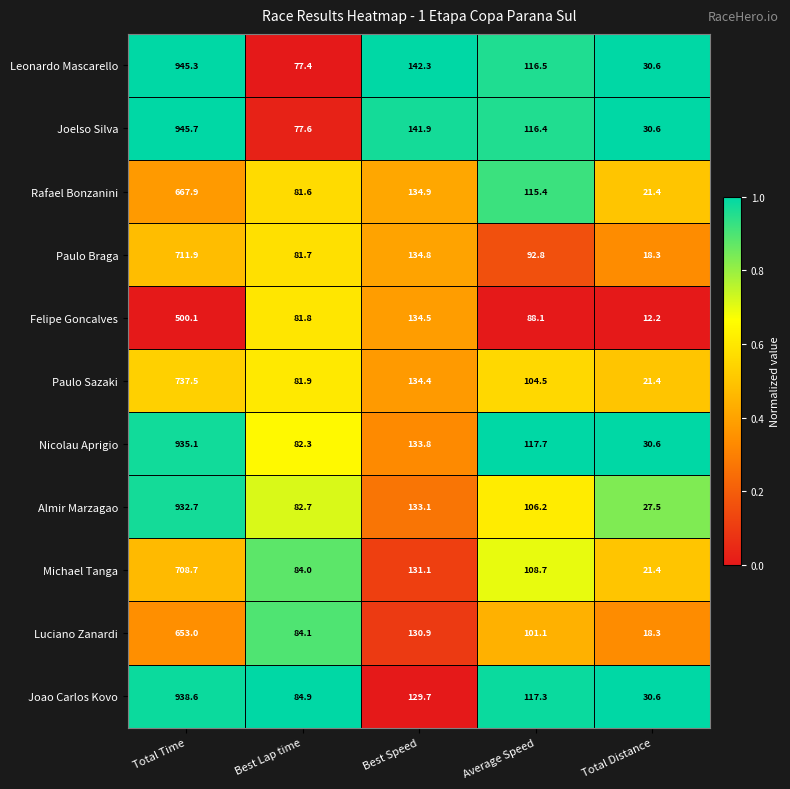

What is the total value across all series at Best Speed?

1481.4